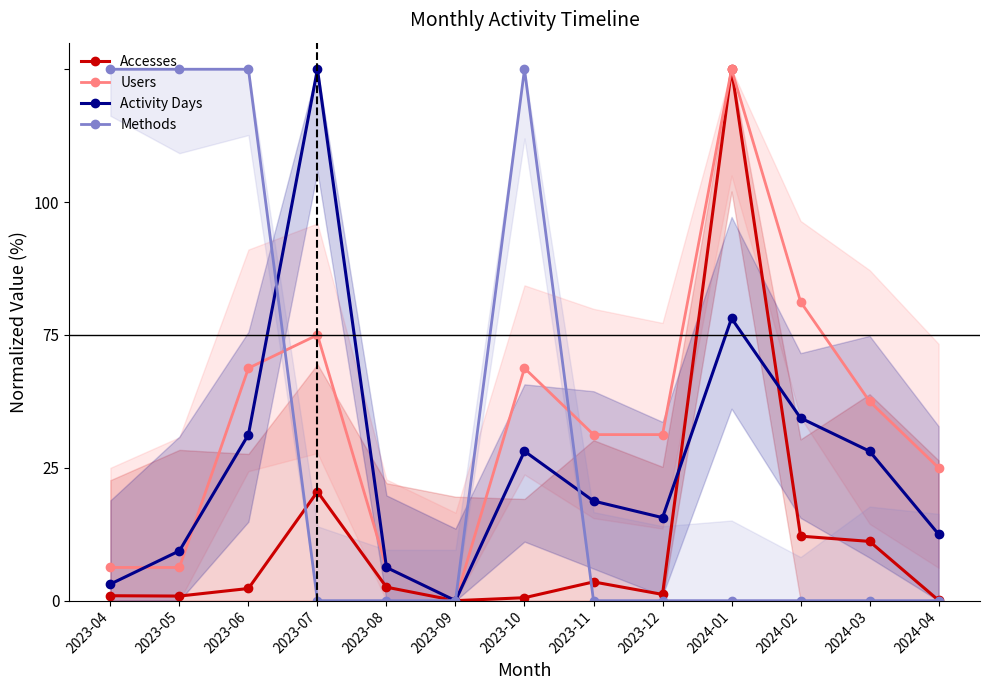

How many data points does each series have?

13